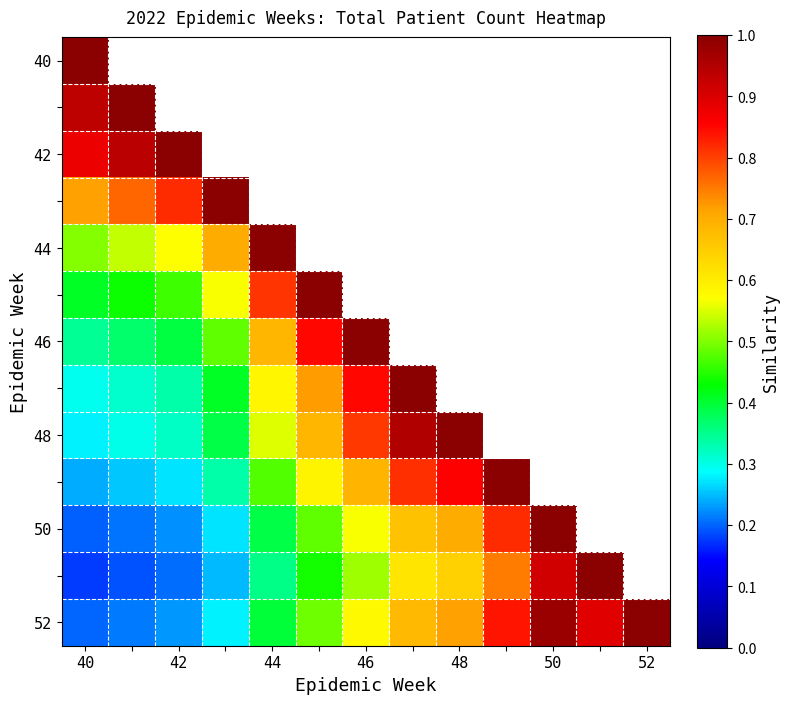

At which category is the sum across all series the highest?

40